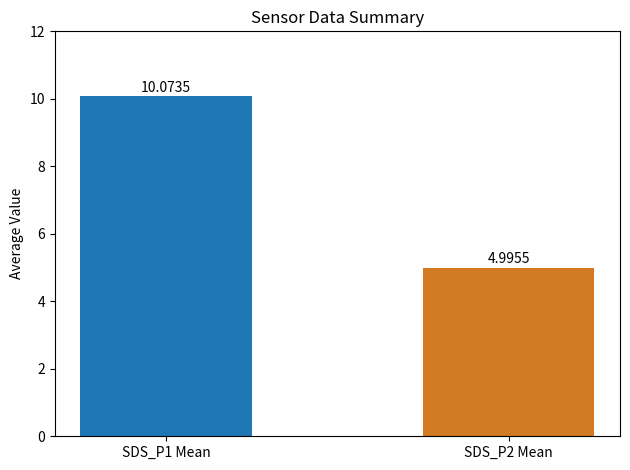

The value of SDS_P2 at 7 is 6.4. True or false?

False